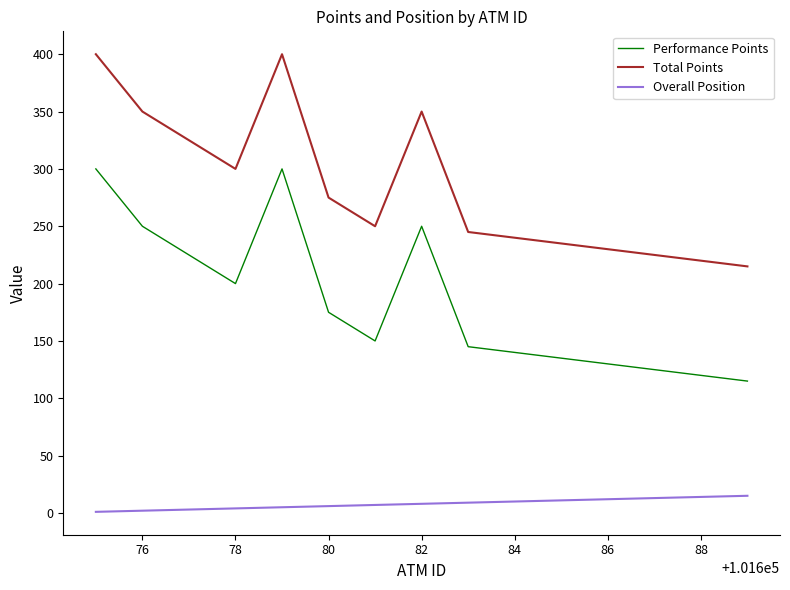

What is the minimum value for Total Points?

215